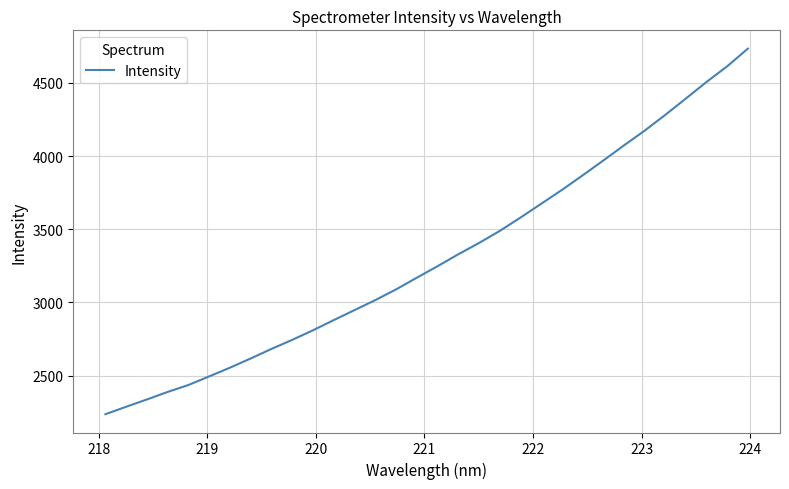

What is the smallest value displayed?

2235.6